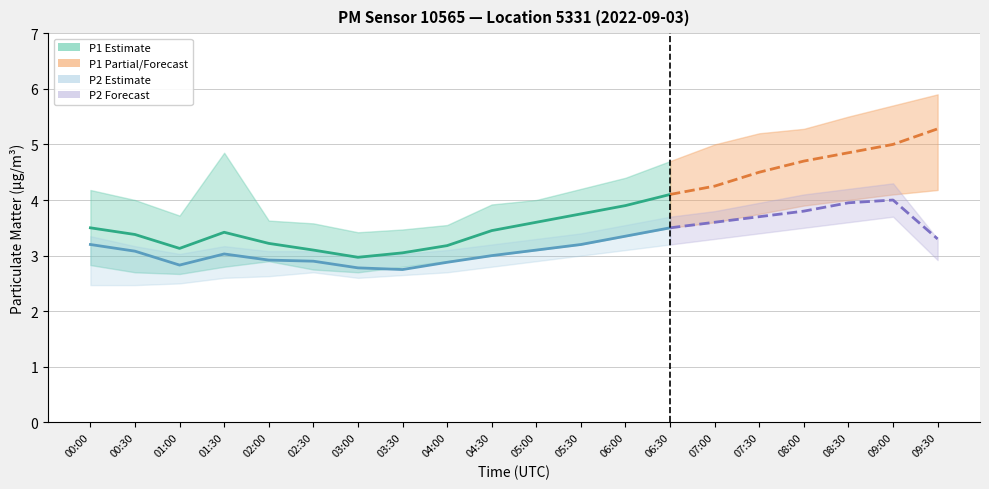

What is the maximum value for P1?

5.3